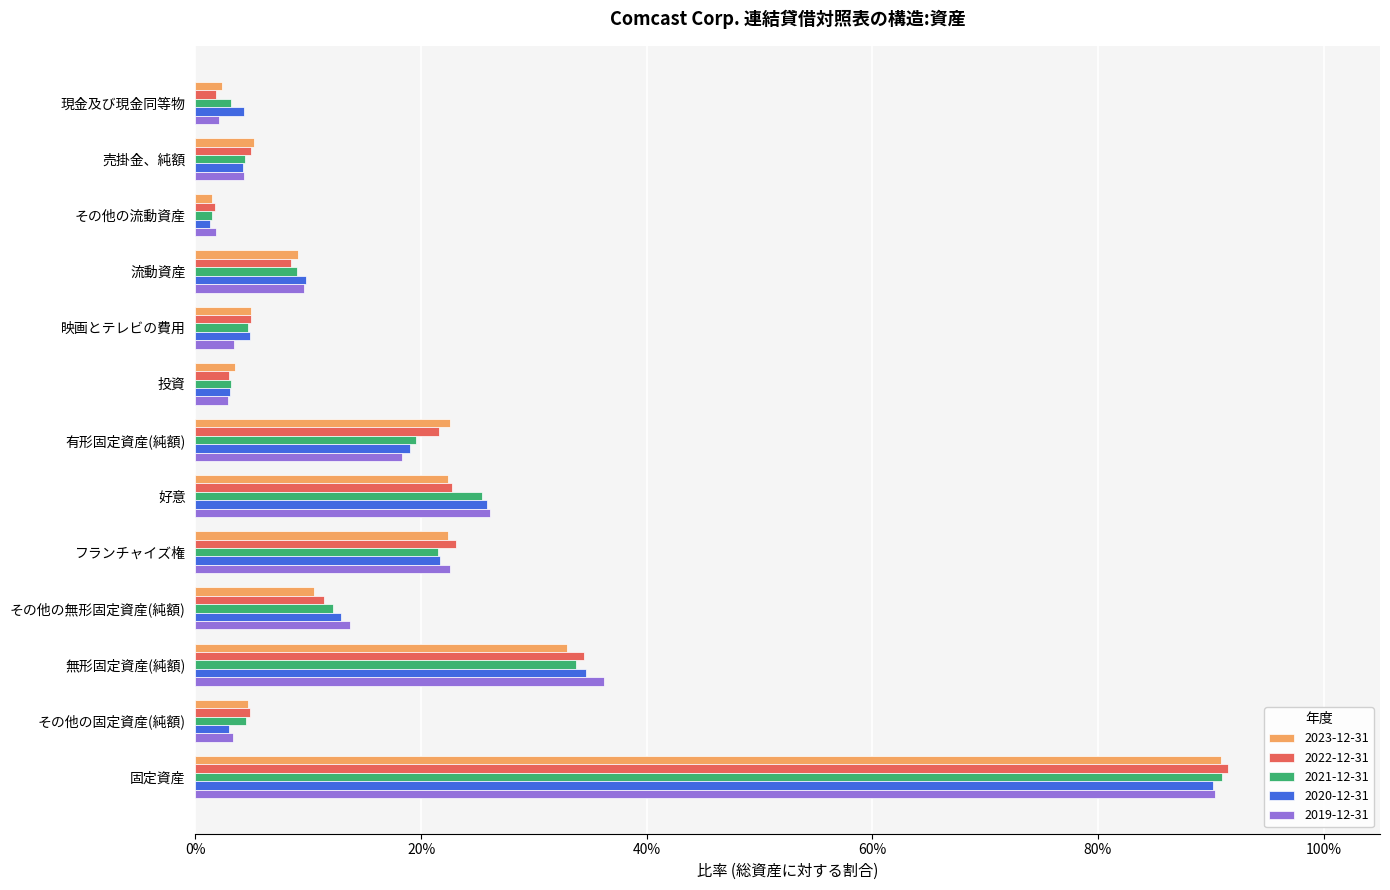

What is the label of the 13th bar from the left?

固定資産